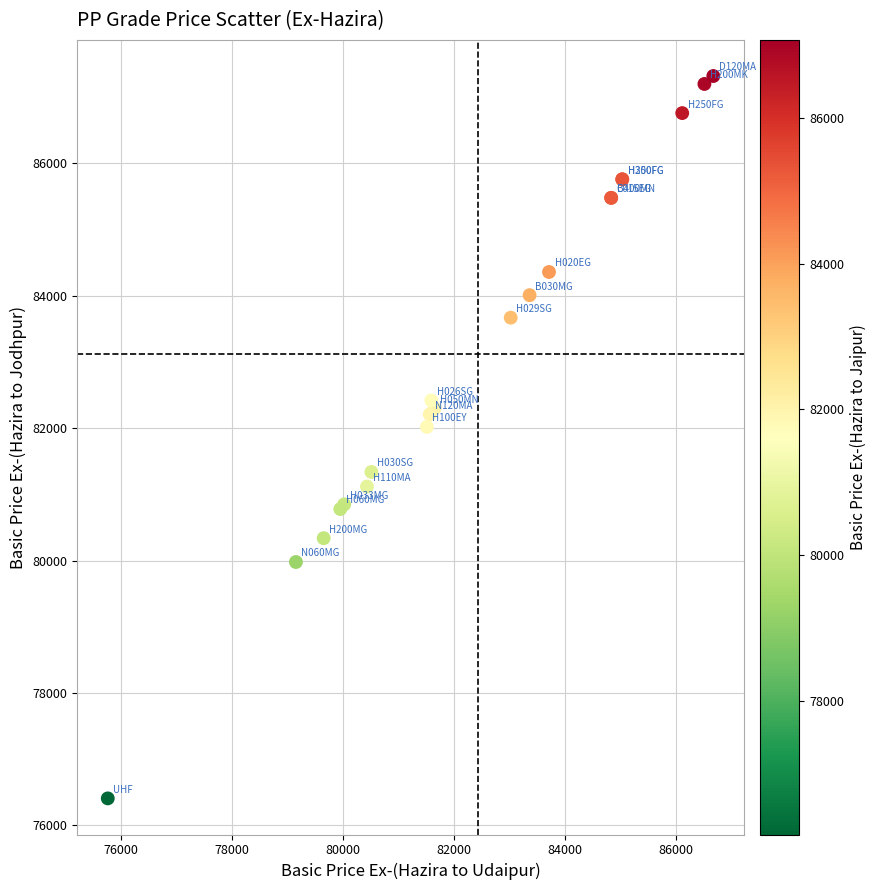

What Y value in the scatter plot is closest to 81863?

82018